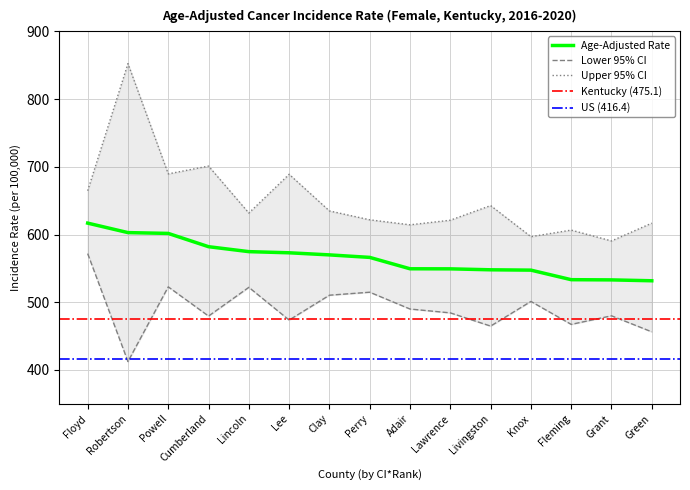

At which category is the sum across all series the highest?

Robertson